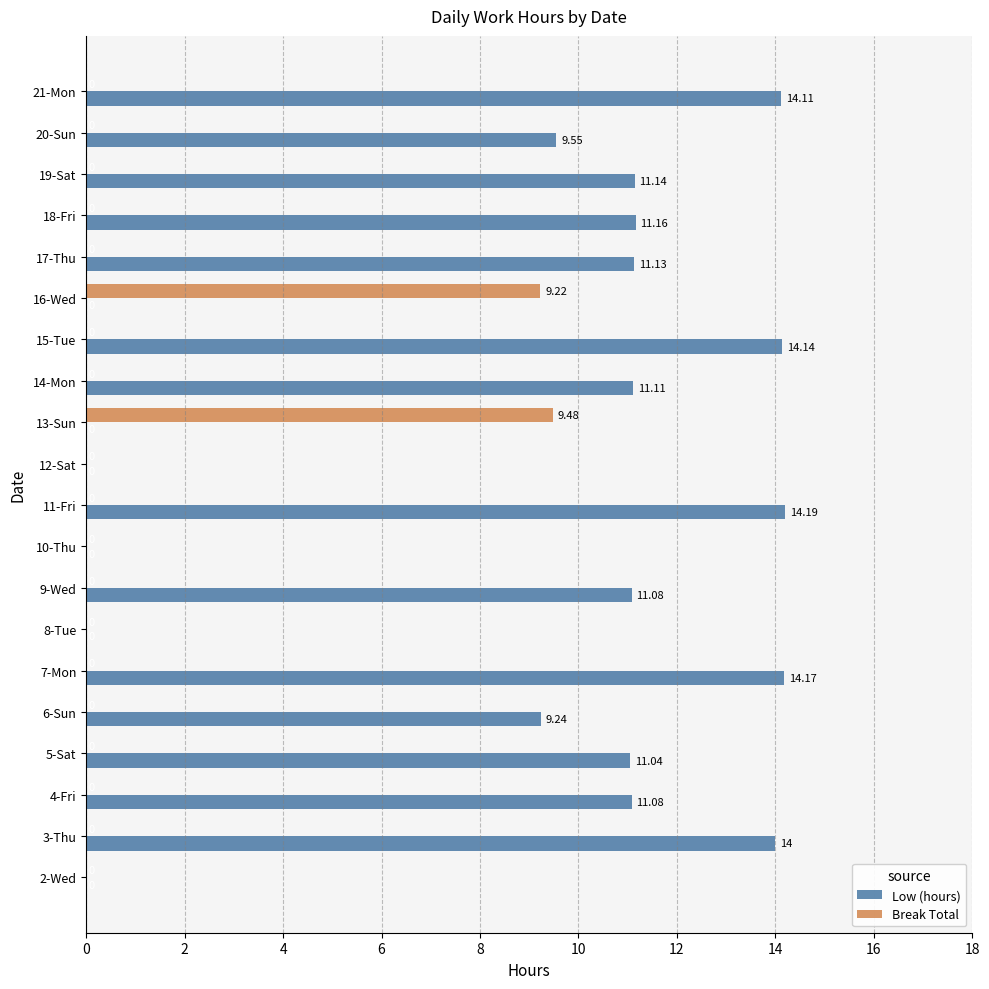

At which label is Low (hours) closest to 7?

6-Sun